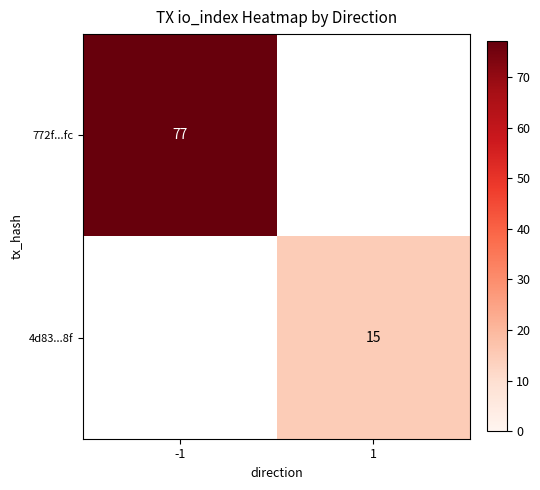

The 772f...fc series shows 26.7 at -1. True or false?

False